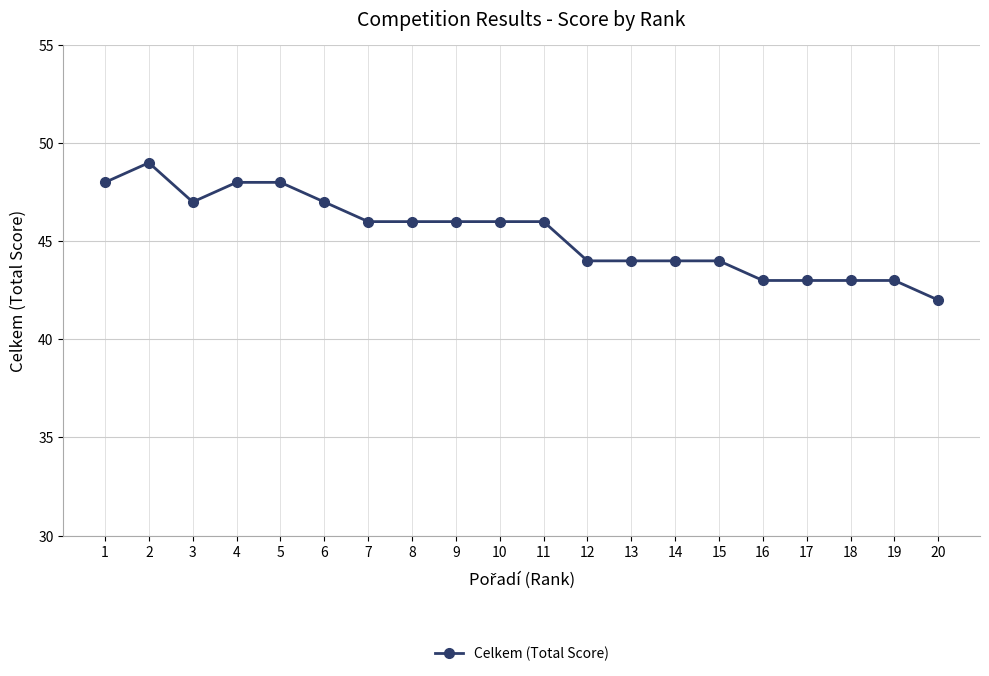

At which category does the chart reach its minimum across all series?

20